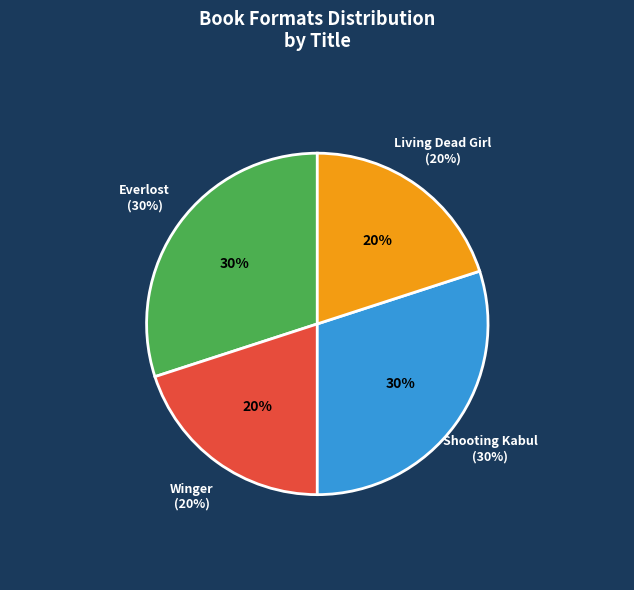

To the nearest percent, what is the difference between the Winger and Everlost slice percentages?

10%